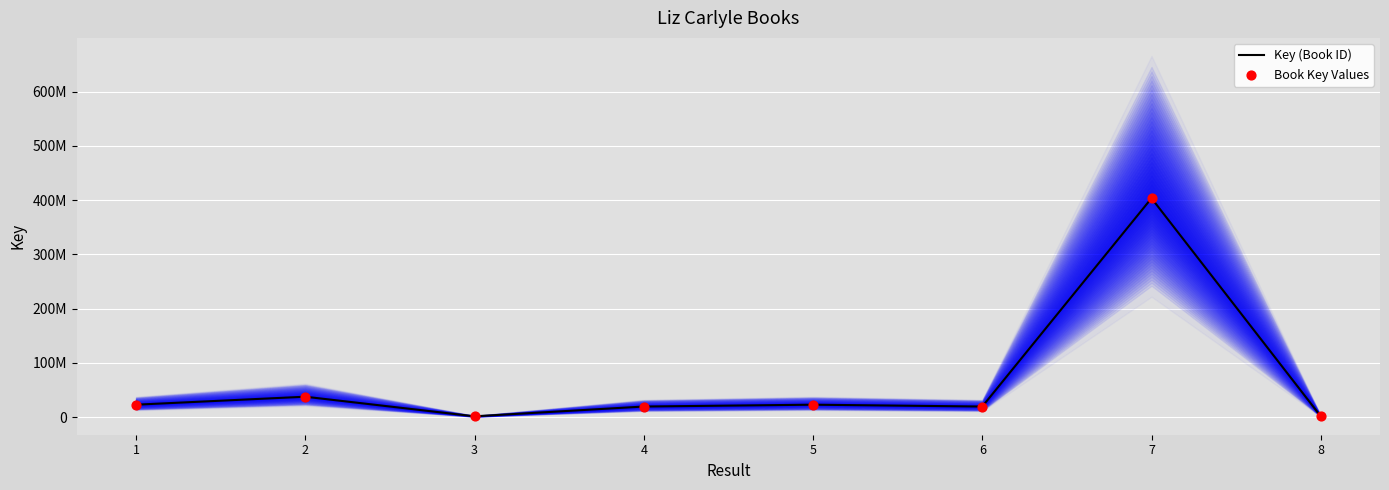

Which series has the largest total across all categories?

Key (Book ID)